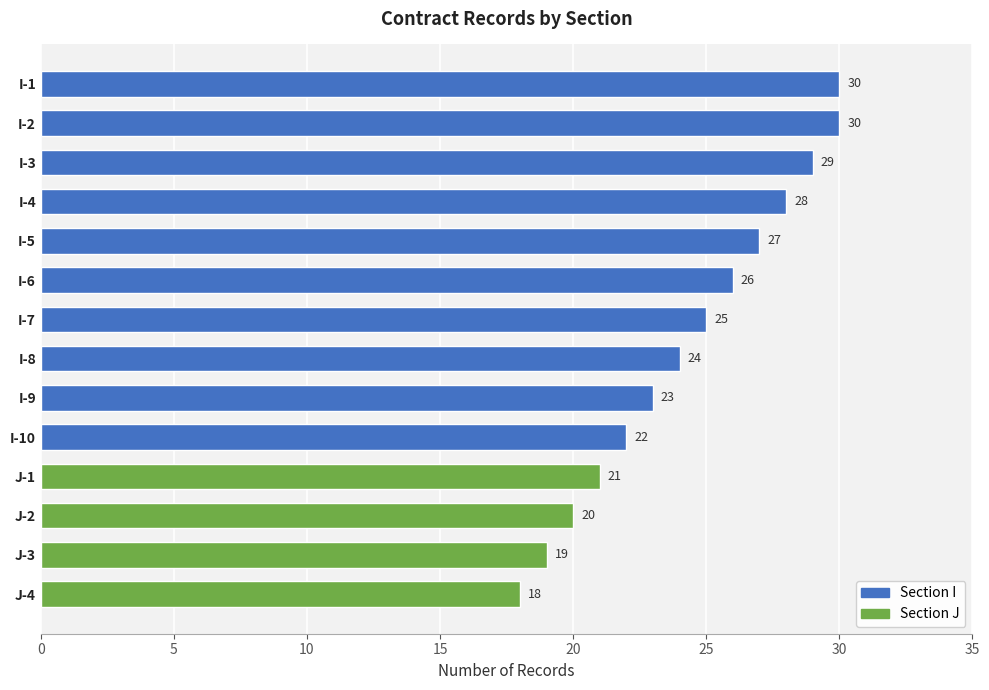

At which label is the value closest to 24?

I-8